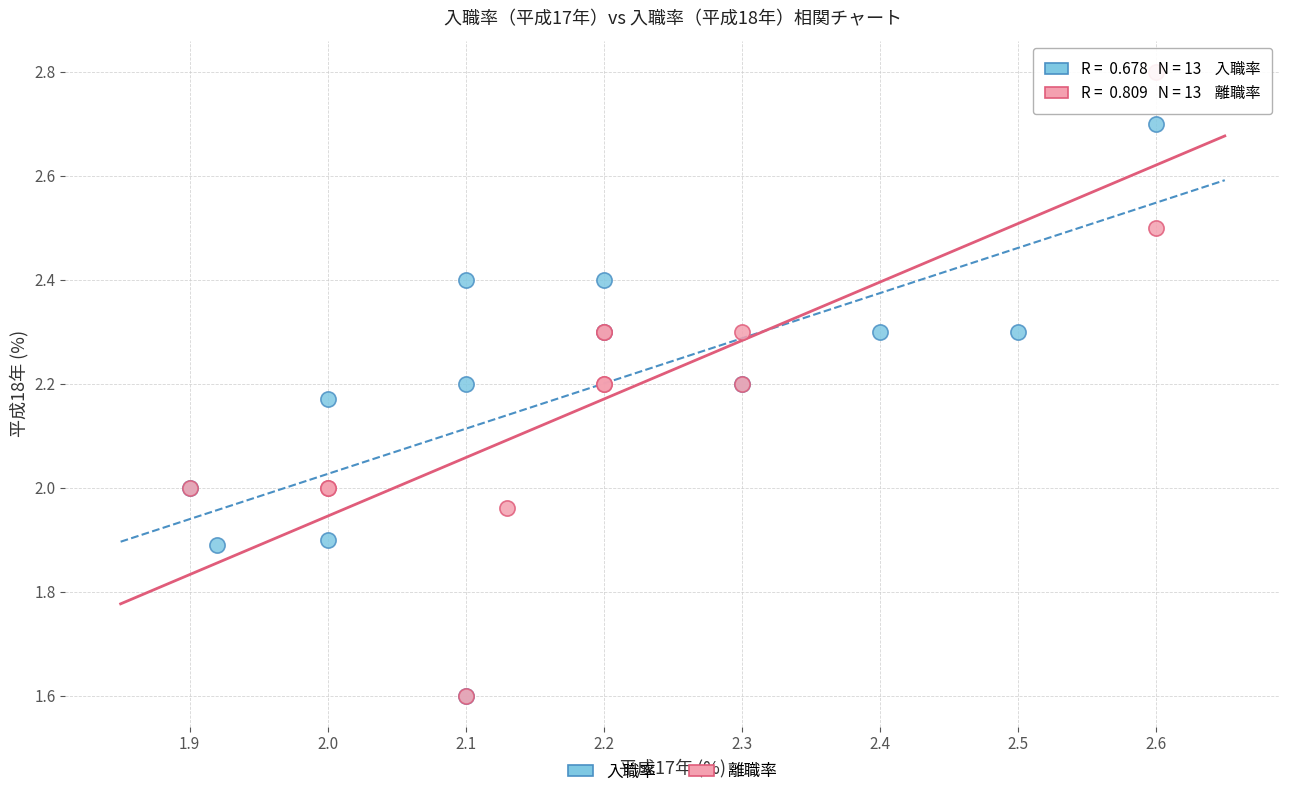

Which series contains the highest Y value?

離職率